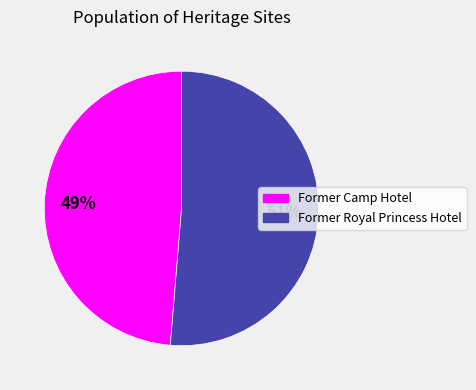

How many segments does this pie chart have?

2